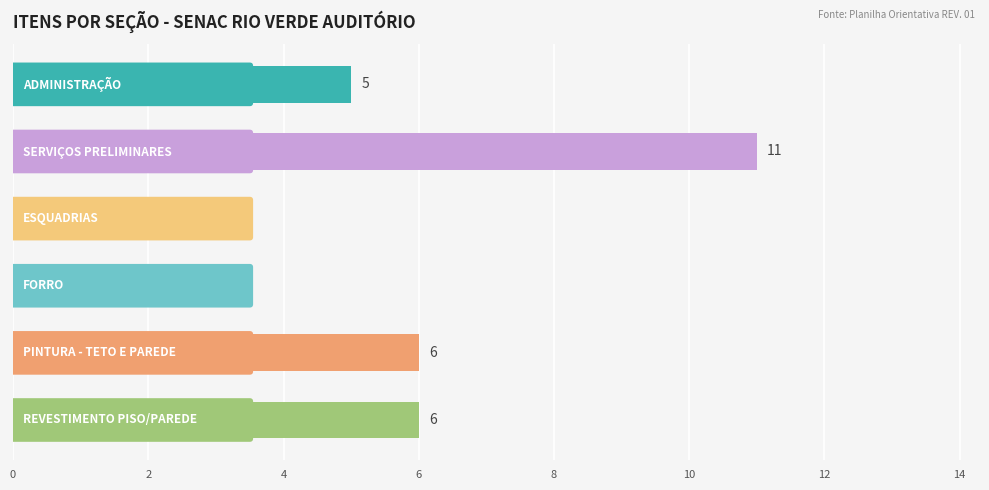

Reading top to bottom, what are all the values shown in this chart?

5	11	3	2	6	6